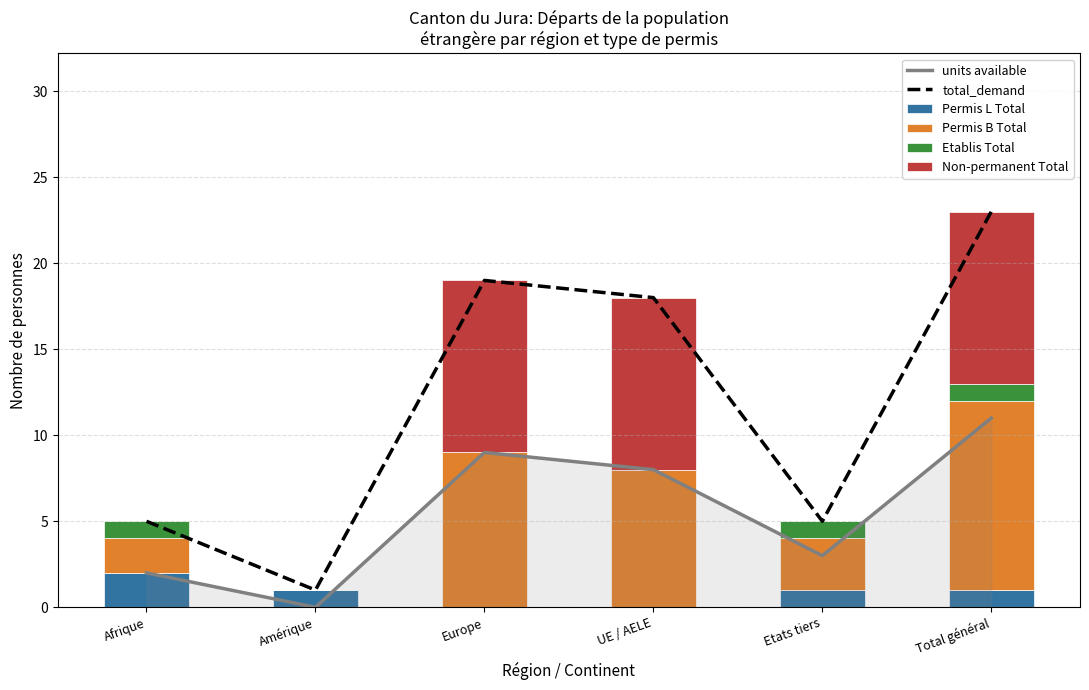

Read the Permis B Total value at Europe.

9